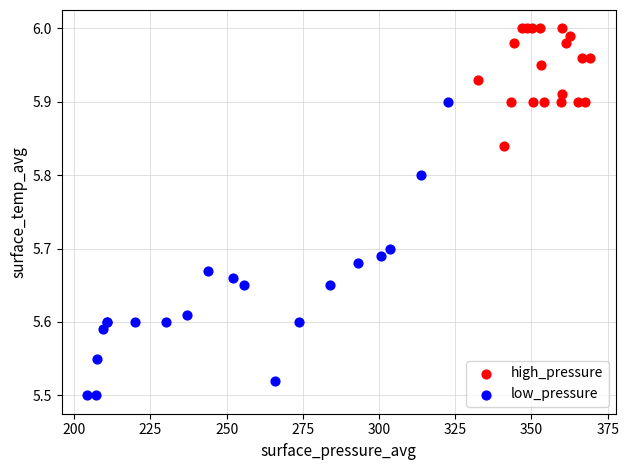

What are all the series names shown in the legend?

high_pressure, low_pressure